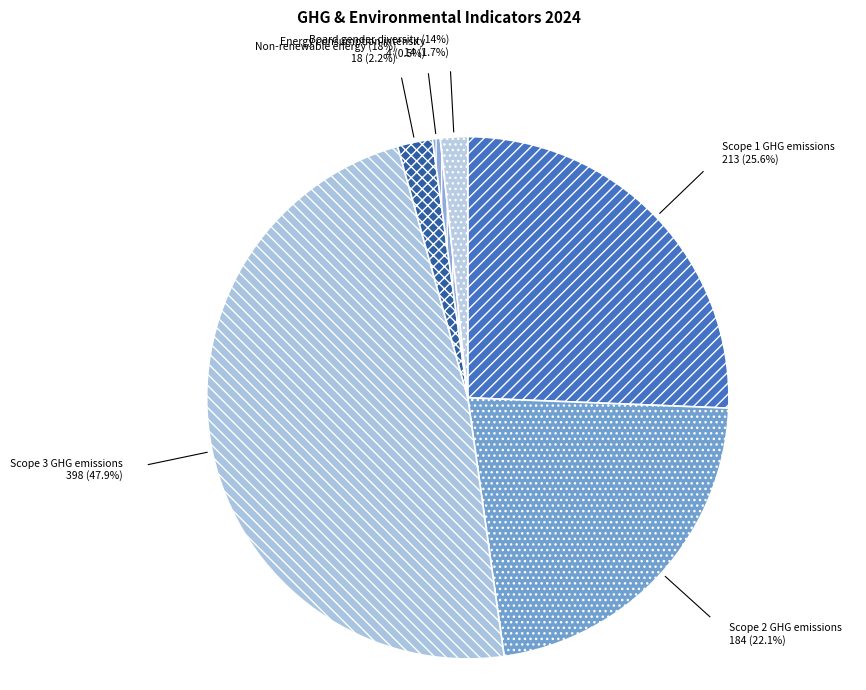

What percentage is NOT represented by Non-renewable energy (18%)?

97.8%